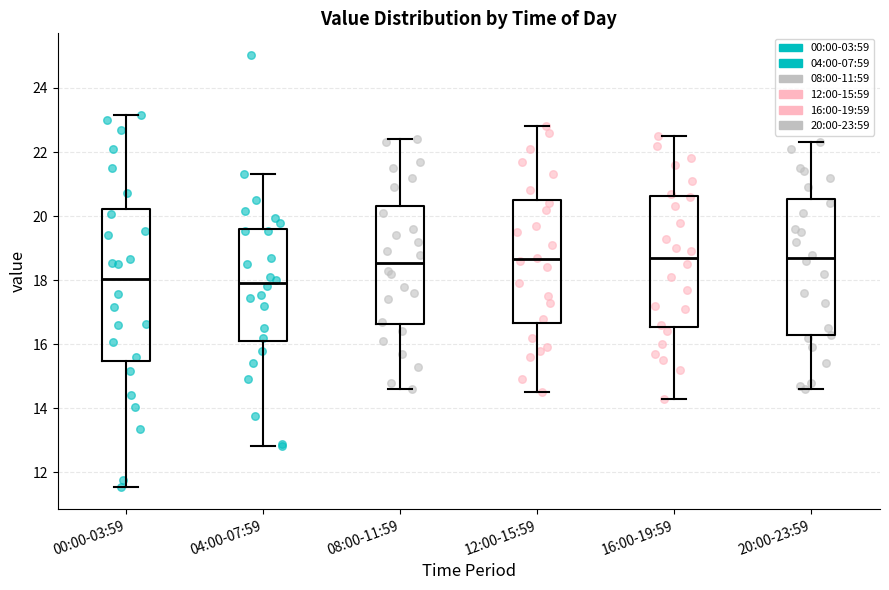

Reading left to right, transcribe this box plot: for each box, give where its median line is, the range the box spans, and where its two whiskers end, as read against the y-axis. The values are not printed on the chart, so give them approximately, as read against the axis.

00:00-03:59: median 18.0, box 15.4 to 20.2, whiskers 11.6 to 23.2
04:00-07:59: median 18.0, box 16.2 to 19.6, whiskers 12.8 to 21.4
08:00-11:59: median 18.6, box 16.6 to 20.4, whiskers 14.6 to 22.4
12:00-15:59: median 18.6, box 16.6 to 20.6, whiskers 14.6 to 22.8
16:00-19:59: median 18.8, box 16.6 to 20.6, whiskers 14.4 to 22.6
20:00-23:59: median 18.8, box 16.2 to 20.6, whiskers 14.6 to 22.4